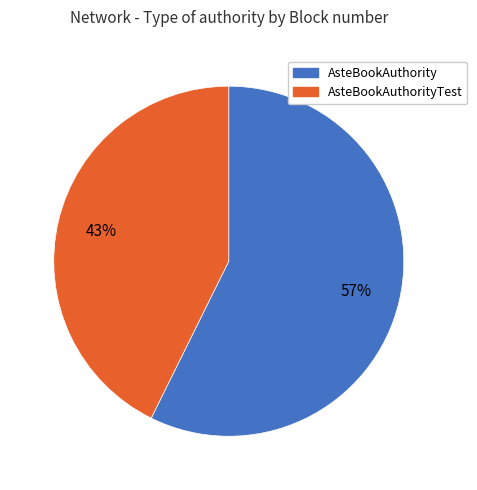

What percentage is the AsteBookAuthorityTest slice, to the nearest percent?

43%